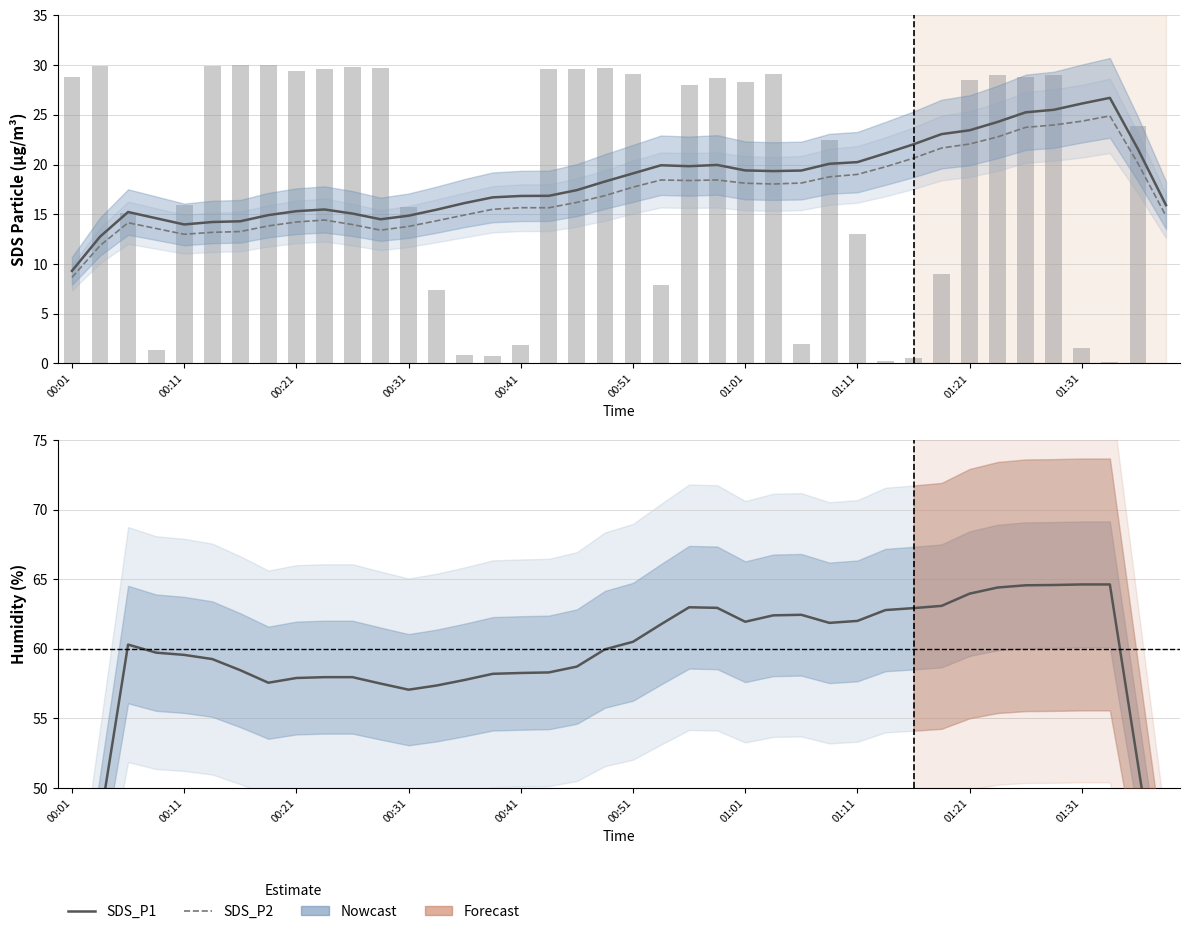

How many series are shown in this chart?

4